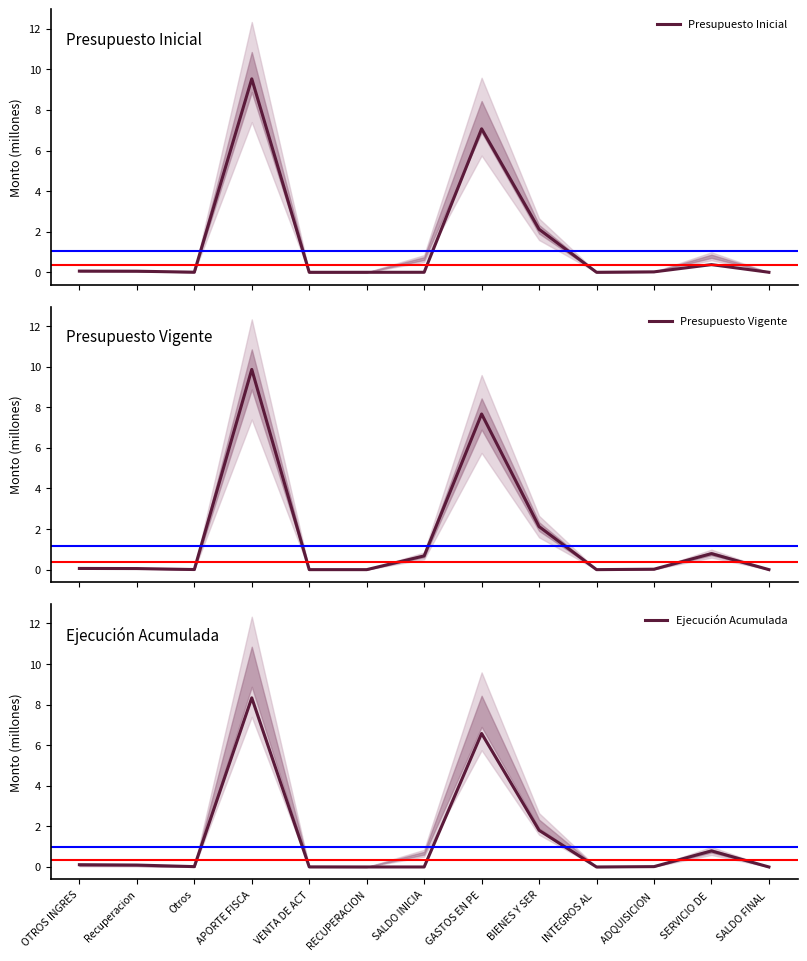

Reading right to left, list all the values displayed in this chart.

Presupuesto Inicial: SALDO FINAL =0.0	SERVICIO DE =0.4	ADQUISICION =0.0	INTEGROS AL =0.0	BIENES Y SER=2.1	GASTOS EN PE=7.1	SALDO INICIA=0.0	RECUPERACION=0.0	VENTA DE ACT=0.0	APORTE FISCA=9.5	Otros=0.0	Recuperacion=0.1	OTROS INGRES=0.1
Presupuesto Vigente: SALDO FINAL =0.0	SERVICIO DE =0.8	ADQUISICION =0.0	INTEGROS AL =0.0	BIENES Y SER=2.1	GASTOS EN PE=7.7	SALDO INICIA=0.7	RECUPERACION=0.0	VENTA DE ACT=0.0	APORTE FISCA=9.9	Otros=0.0	Recuperacion=0.1	OTROS INGRES=0.1
Ejecución Acumulada: SALDO FINAL =0.0	SERVICIO DE =0.8	ADQUISICION =0.0	INTEGROS AL =0.0	BIENES Y SER=1.8	GASTOS EN PE=6.6	SALDO INICIA=0.0	RECUPERACION=0.0	VENTA DE ACT=0.0	APORTE FISCA=8.3	Otros=0.0	Recuperacion=0.1	OTROS INGRES=0.1